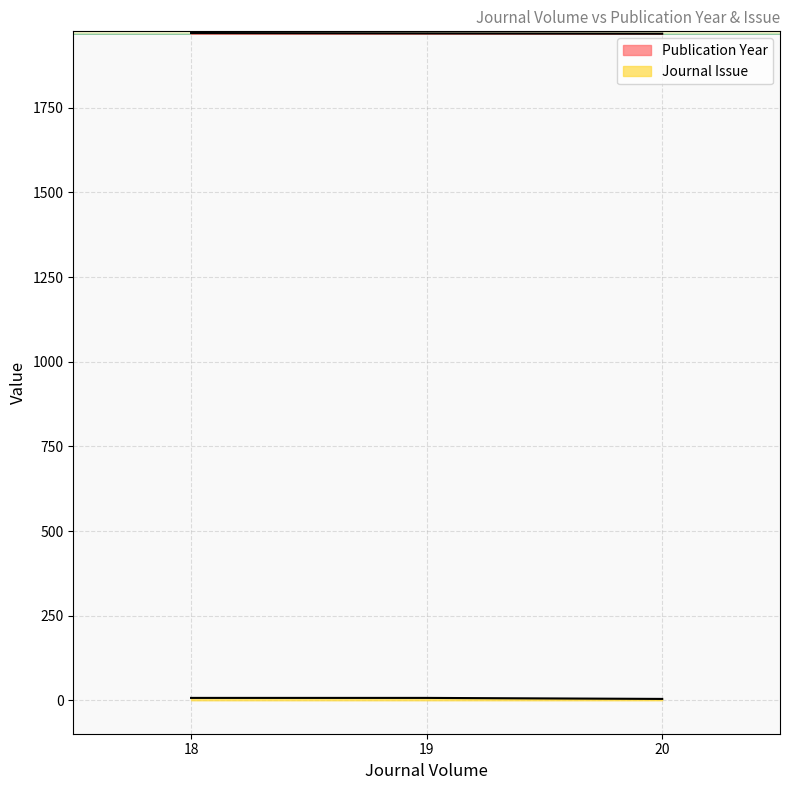

What are all the series names shown in the legend?

Publication Year, Journal Issue